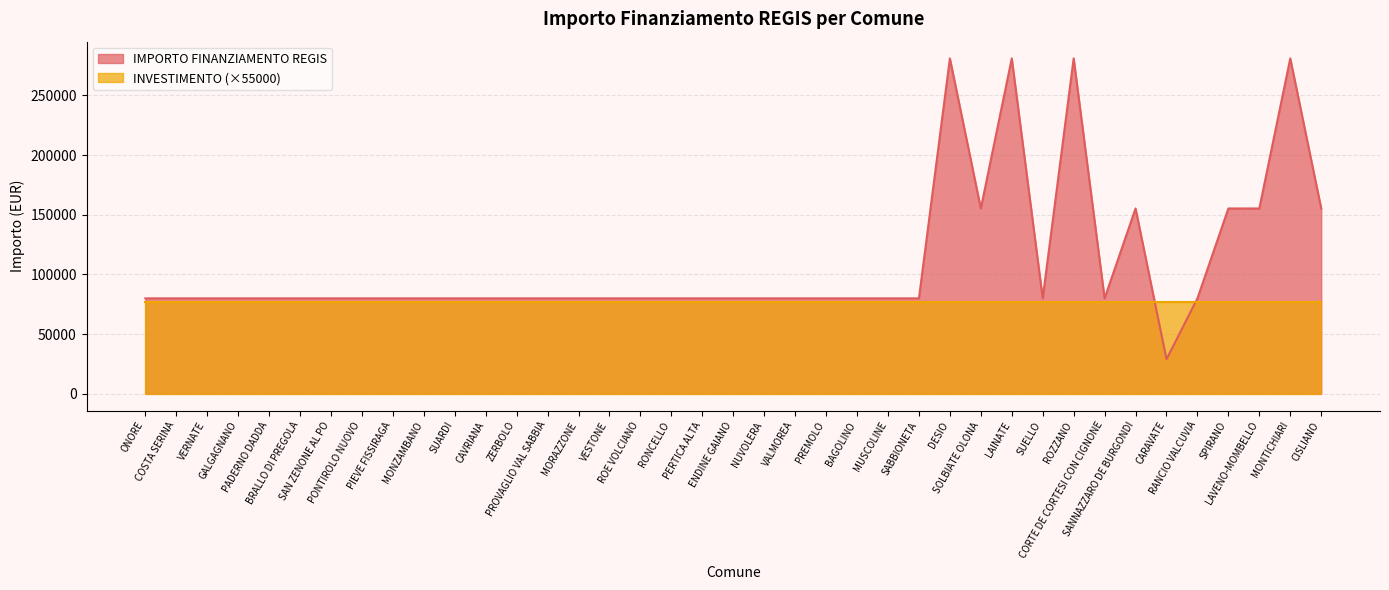

Does the chart display data point markers on the line(s)?

No